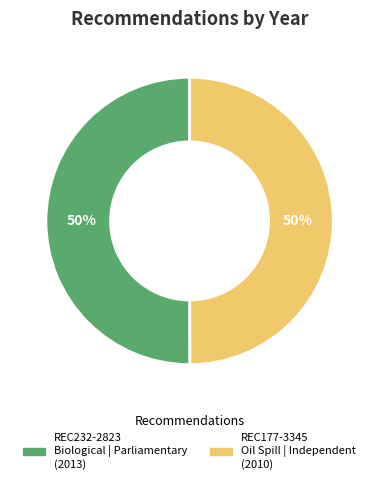

What percentage is the REC232-2823 slice, to the nearest percent?

50%